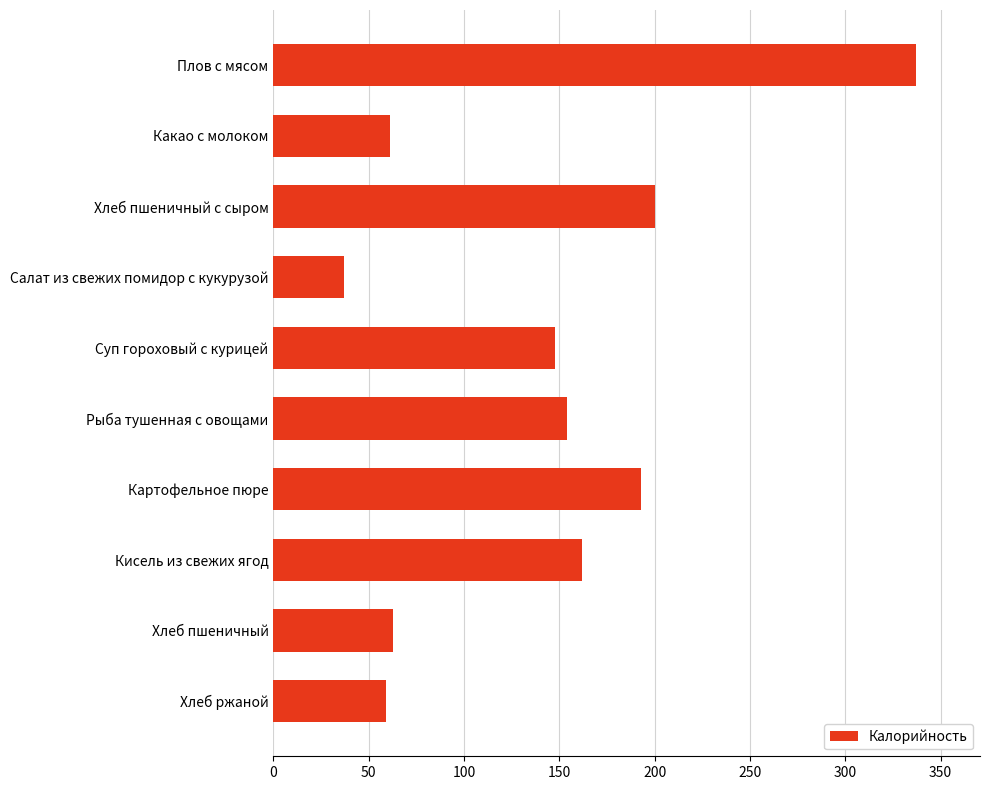

What is the change in value from Хлеб пшеничный с сыром to Хлеб ржаной?

-141